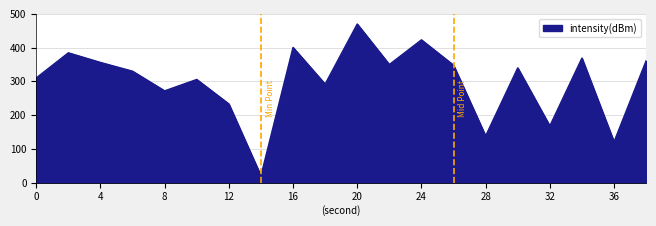

What is the maximum value shown in the chart?

470.0